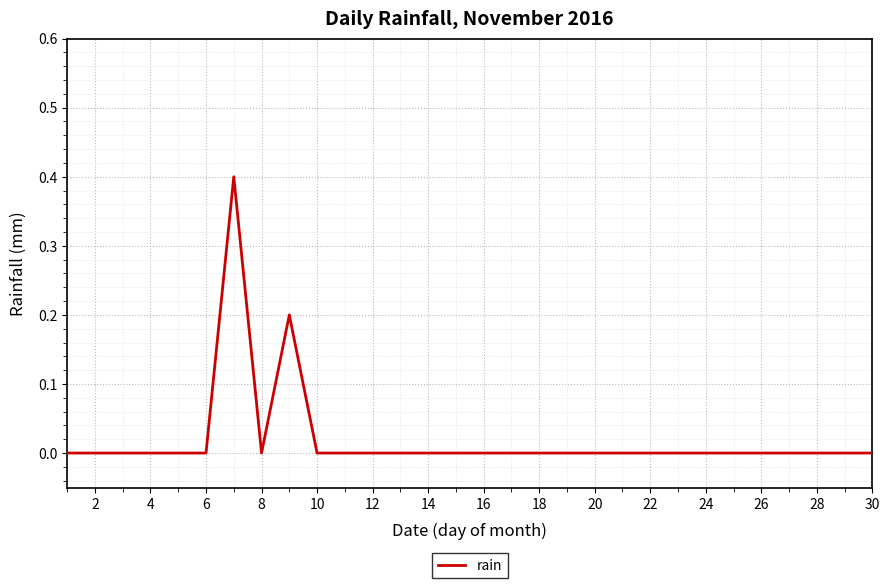

What is the maximum value shown in the chart?

0.4